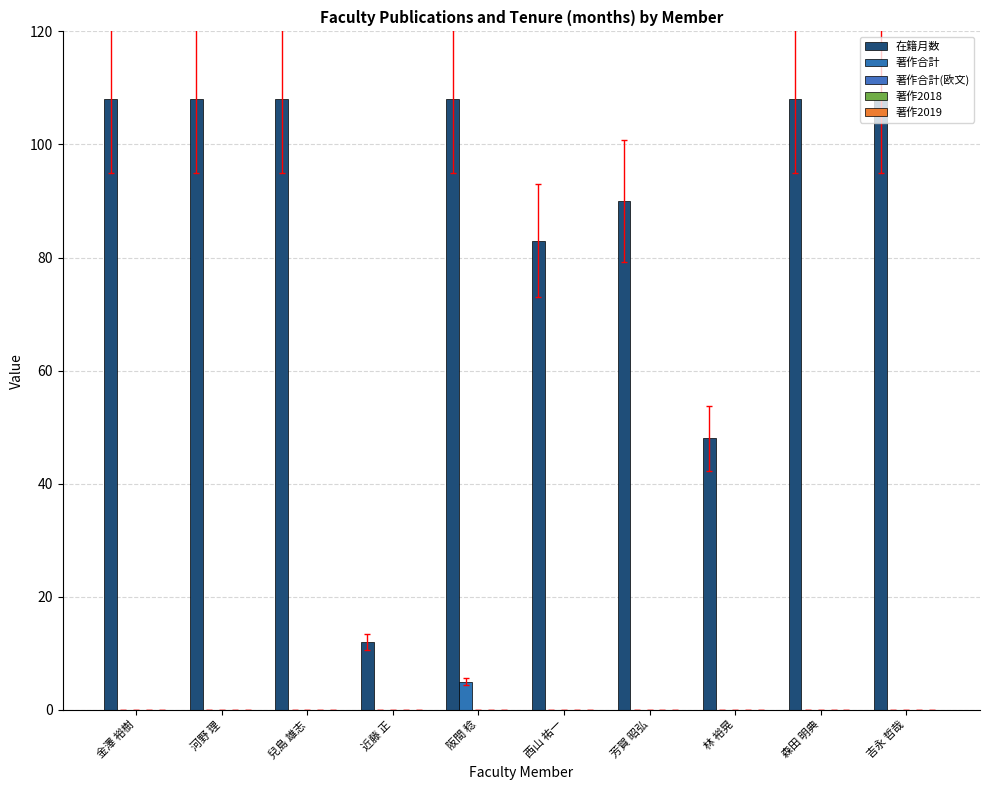

How many groups of bars are there?

10